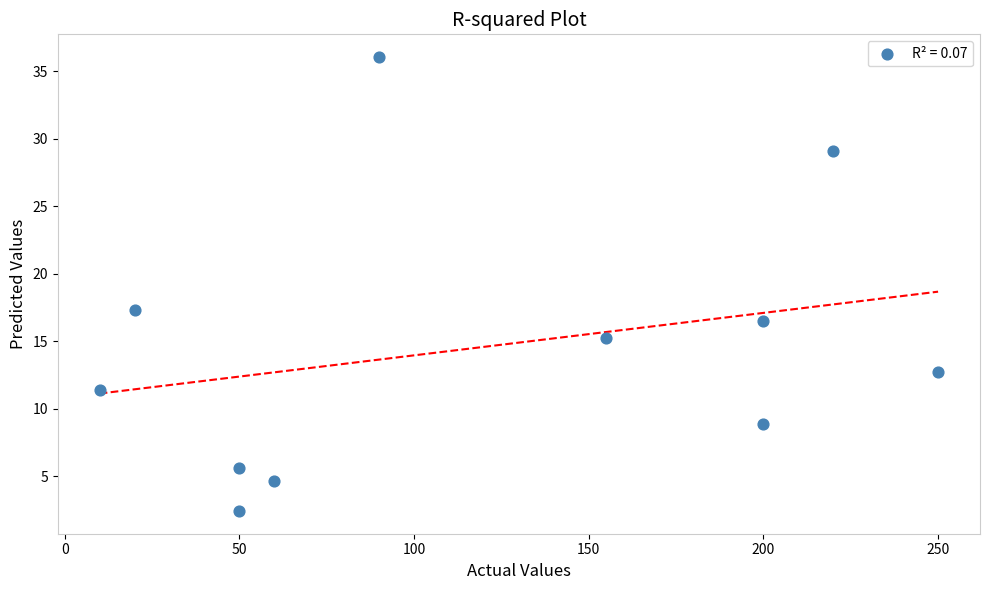

What Y value in the scatter plot is closest to 19?

17.3